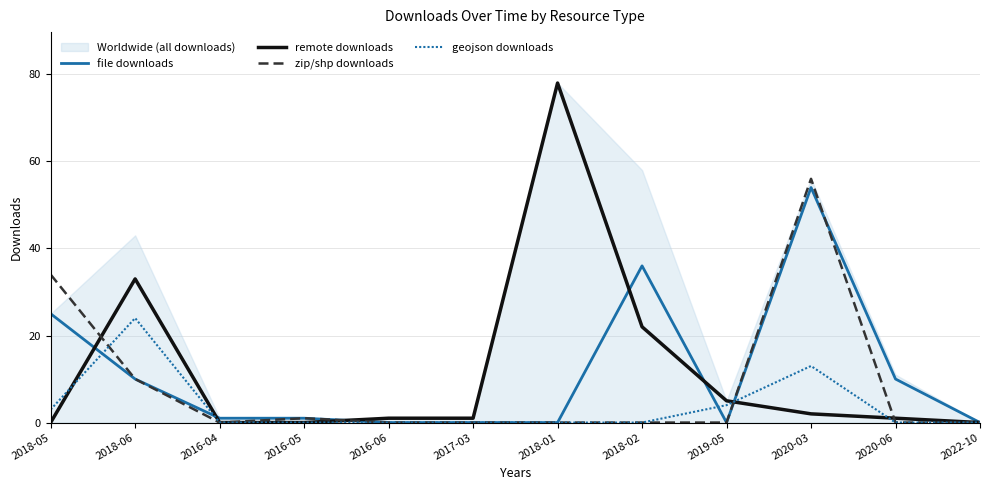

True or false: remote downloads has more than 0 interior local peaks.

True